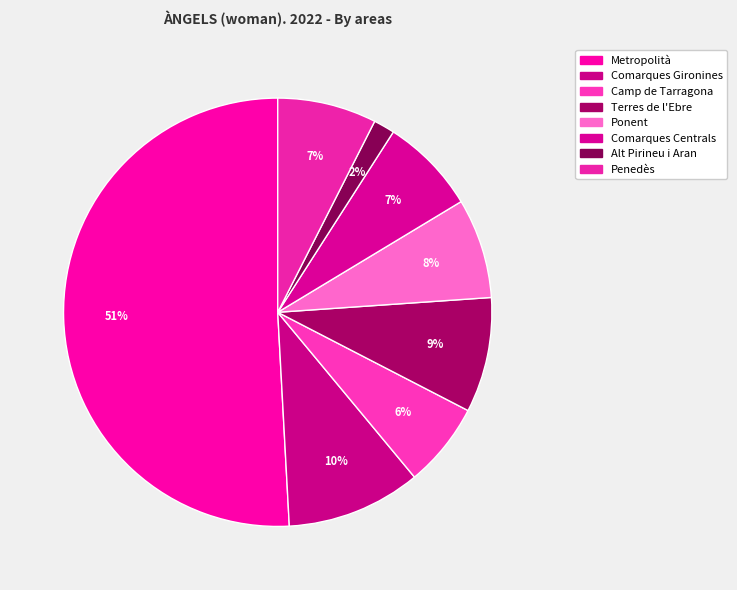

How many segments does this pie chart have?

8